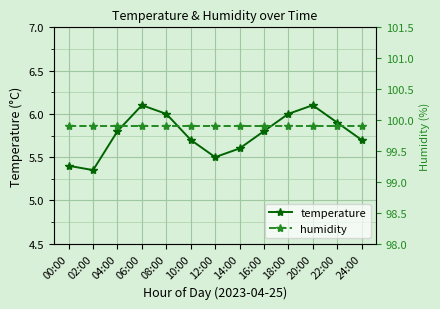

The value of humidity at 20:00 is 99.9. True or false?

True